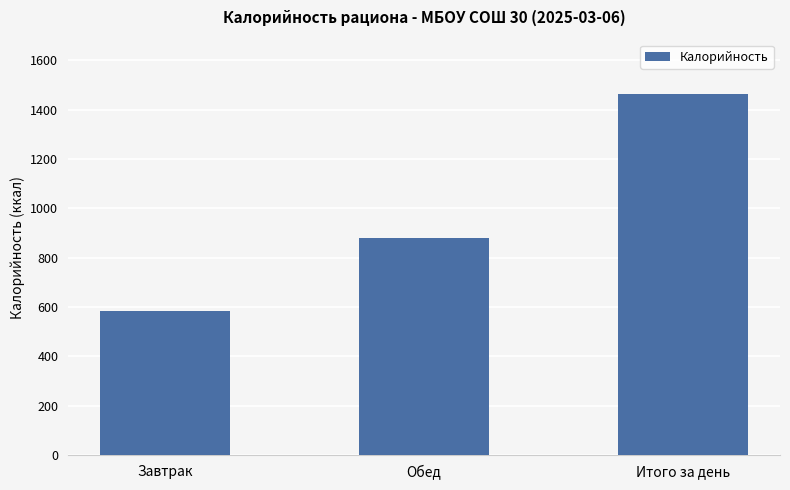

Reading left to right, list all the values displayed in this chart.

Завтрак=583.4	Обед=880.9	Итого за день=1464.3